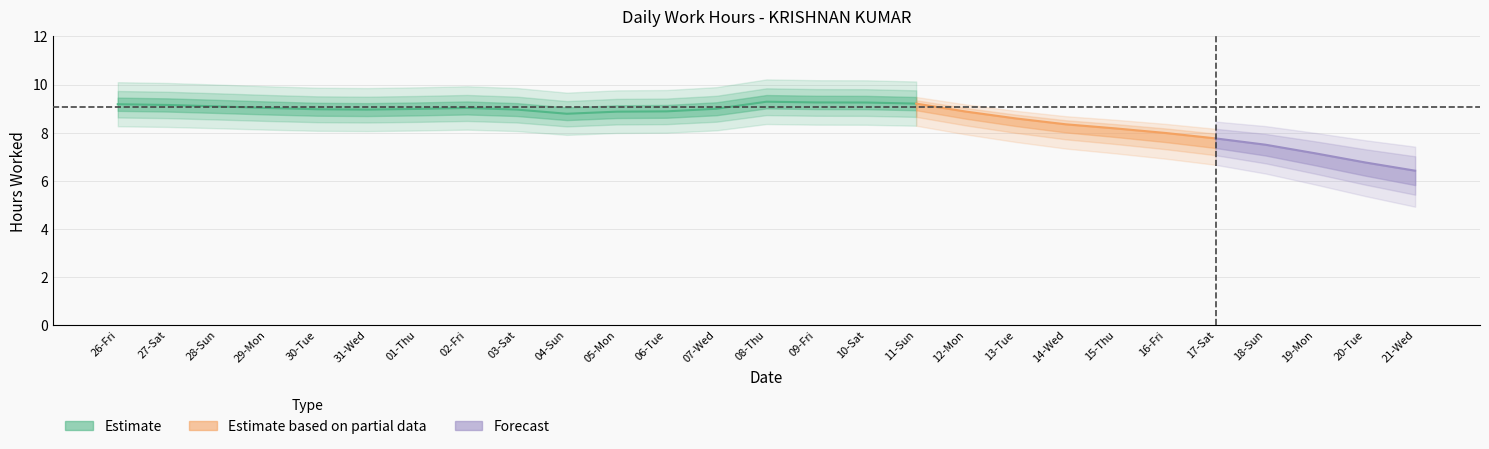

Is this an area chart (filled region under the line)?

No